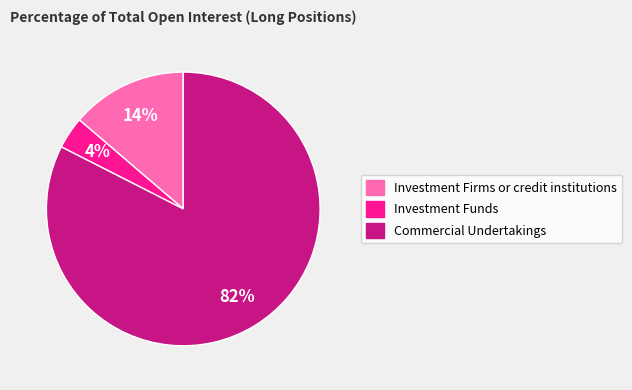

How many segments does this pie chart have?

3